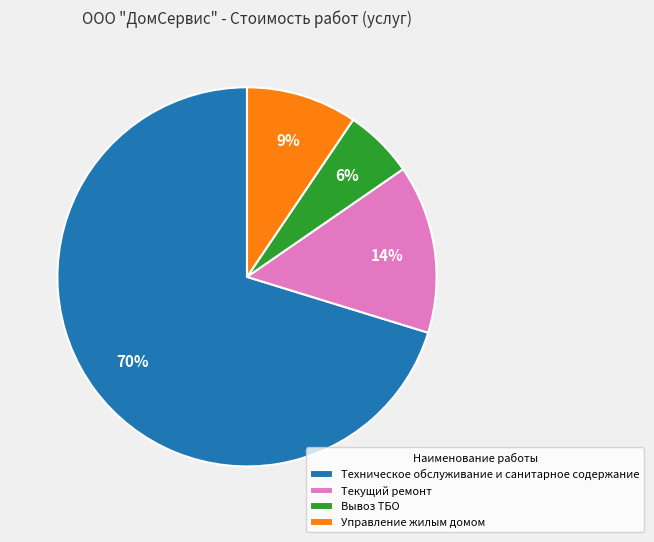

To the nearest percent, what is the average slice percentage?

25%